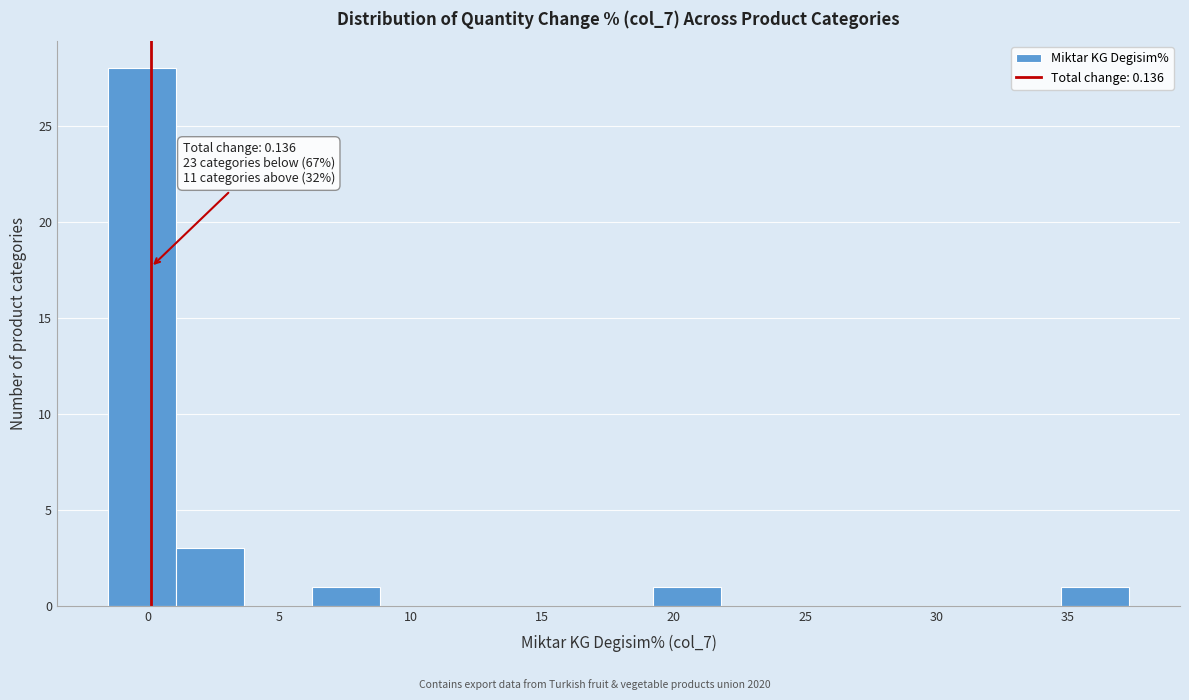

Which range on the x-axis has the tallest bar?

-1.5 to 1.0